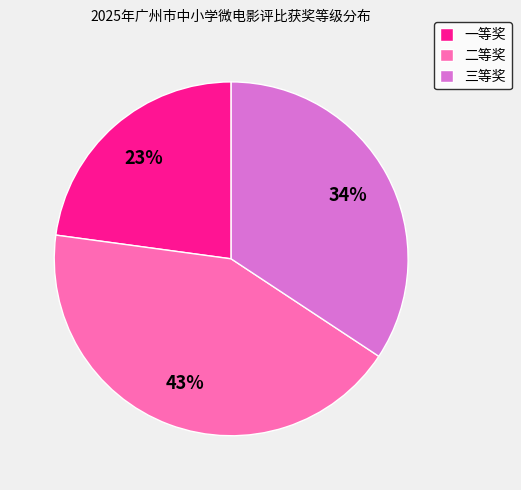

To the nearest percent, what is the difference between the 三等奖 and 二等奖 slice percentages?

9%